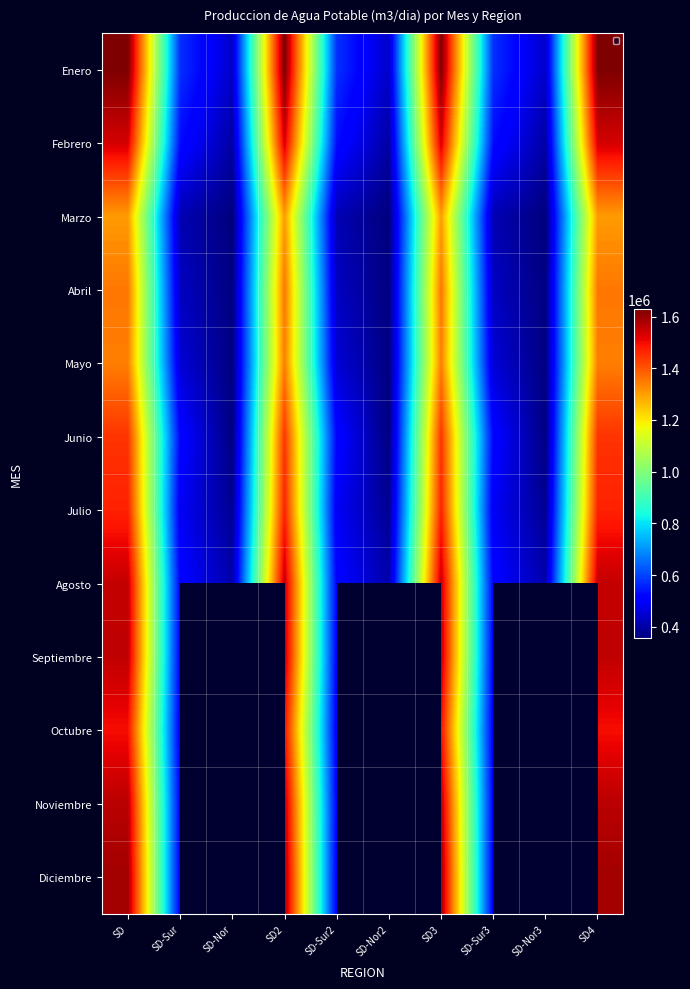

What is the difference between the Mayo values at SD3 and SD-Nor2?

985085.9